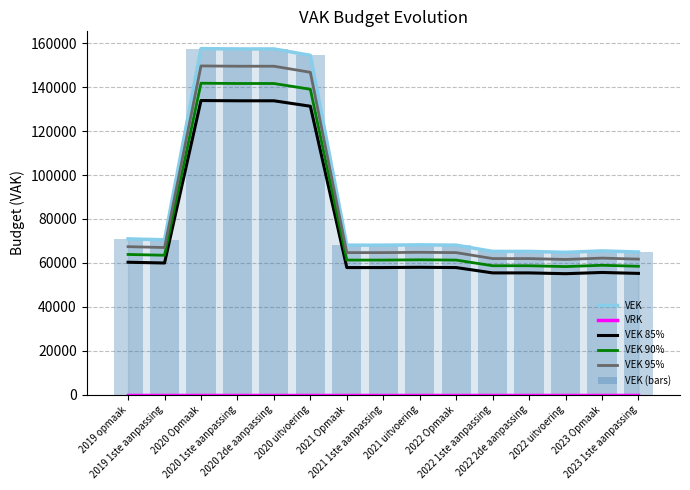

Between 2023 1ste aanpassing and 2022 Opmaak, which is larger?

2022 Opmaak